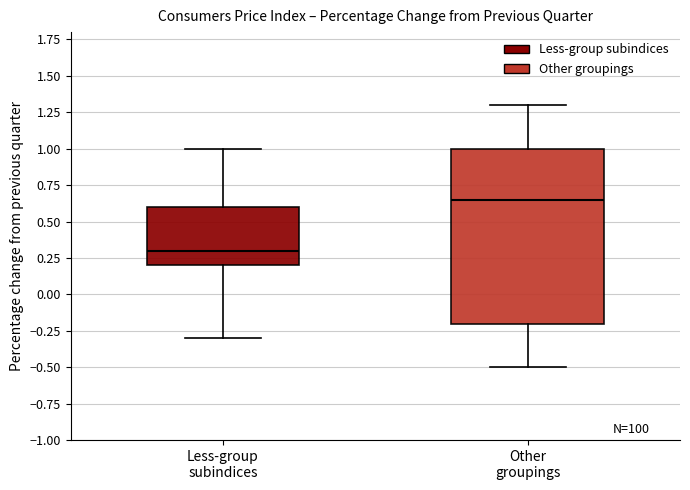

Where does the upper whisker of the box for Less-group subindices end on the y-axis? The values are not printed on the chart, so give them approximately, as read against the axis.

1.00